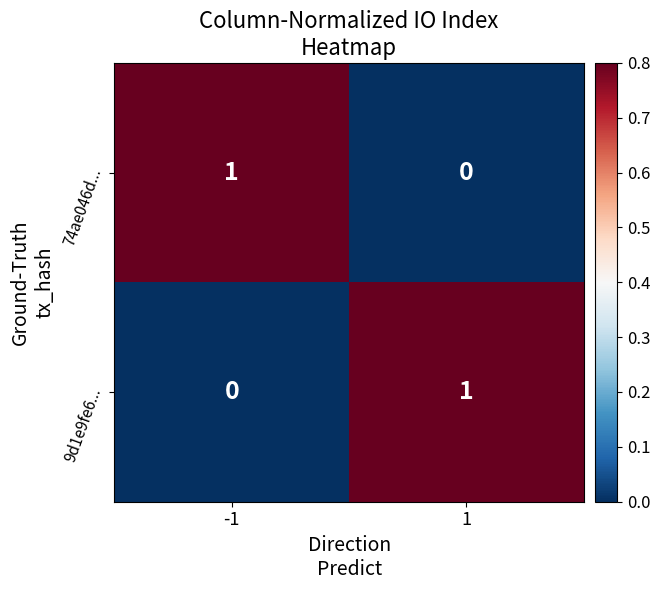

Rank the categories by 9d1e9fe6... value from highest to lowest.

1, -1